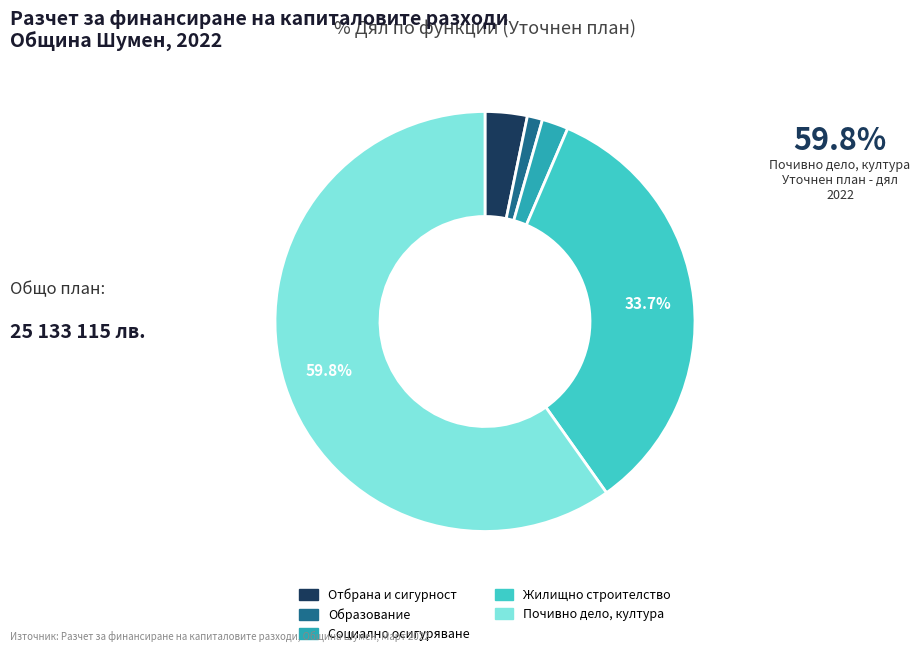

Does Отбрана и сигурност represent more than half of the total?

No